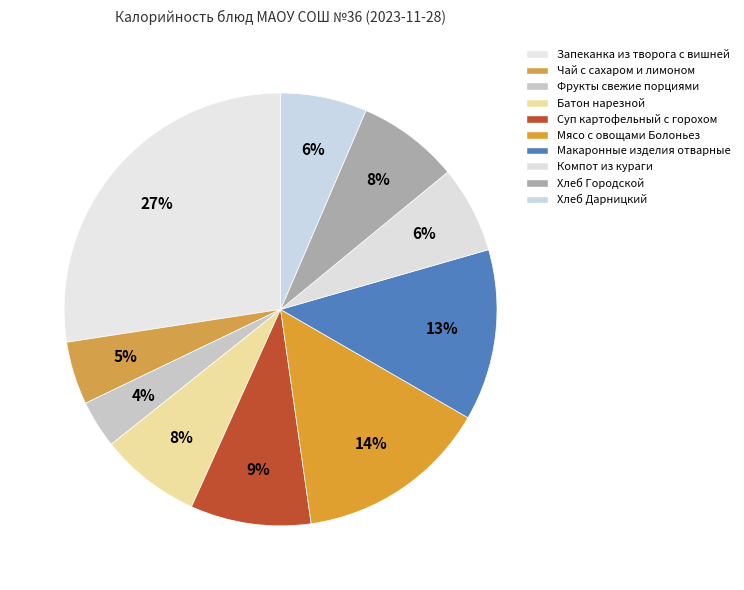

How many segments does this pie chart have?

10